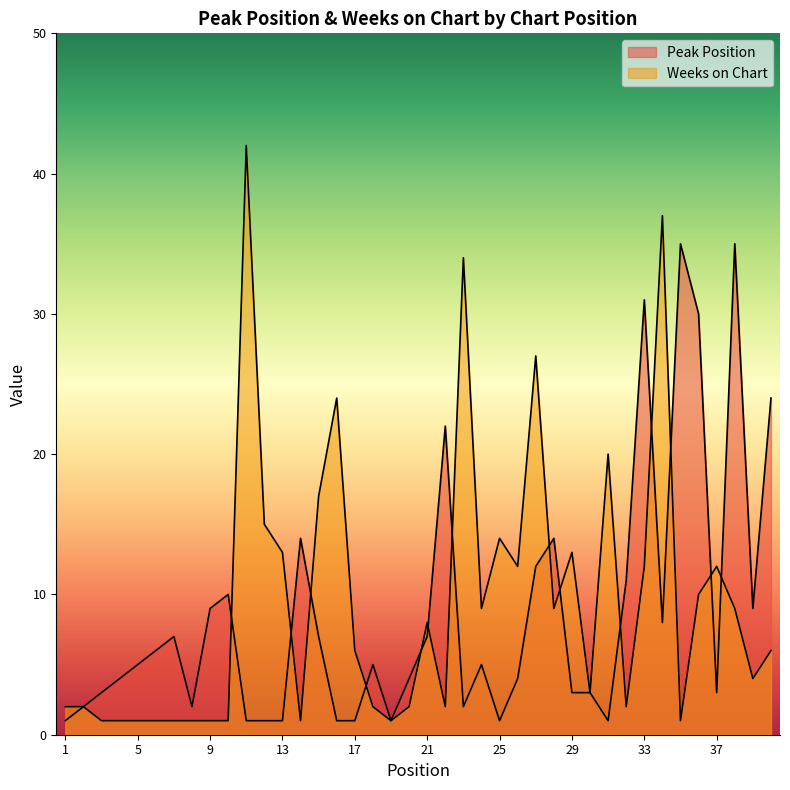

What is the spread (max minus min) of values at 20?

2